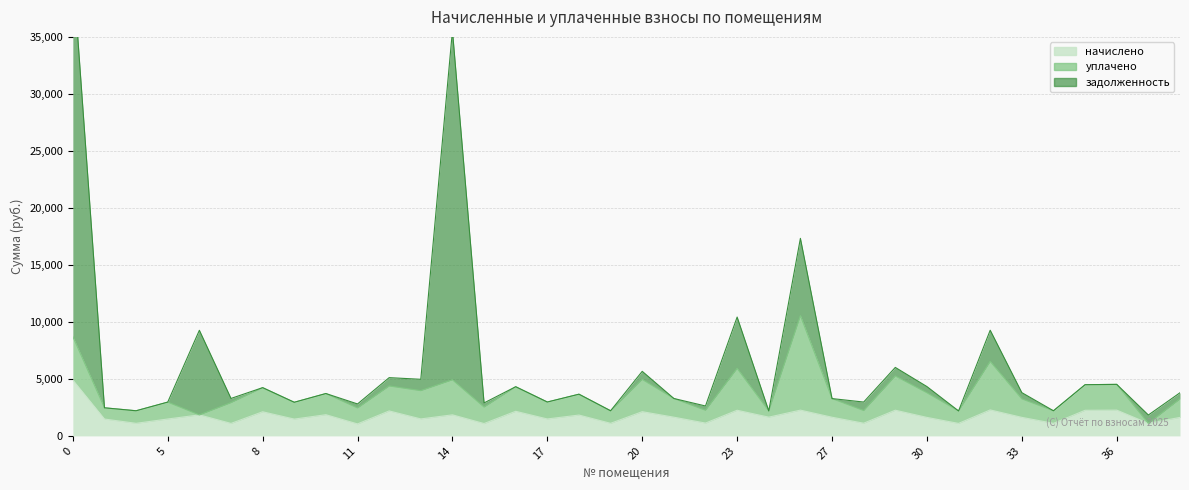

True or false: начислено has more than 2 points higher than both neighbors.

True